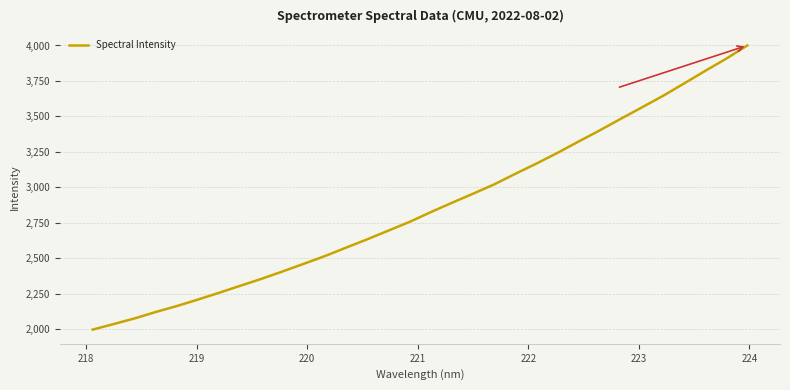

What is the greatest value displayed?

4000.0